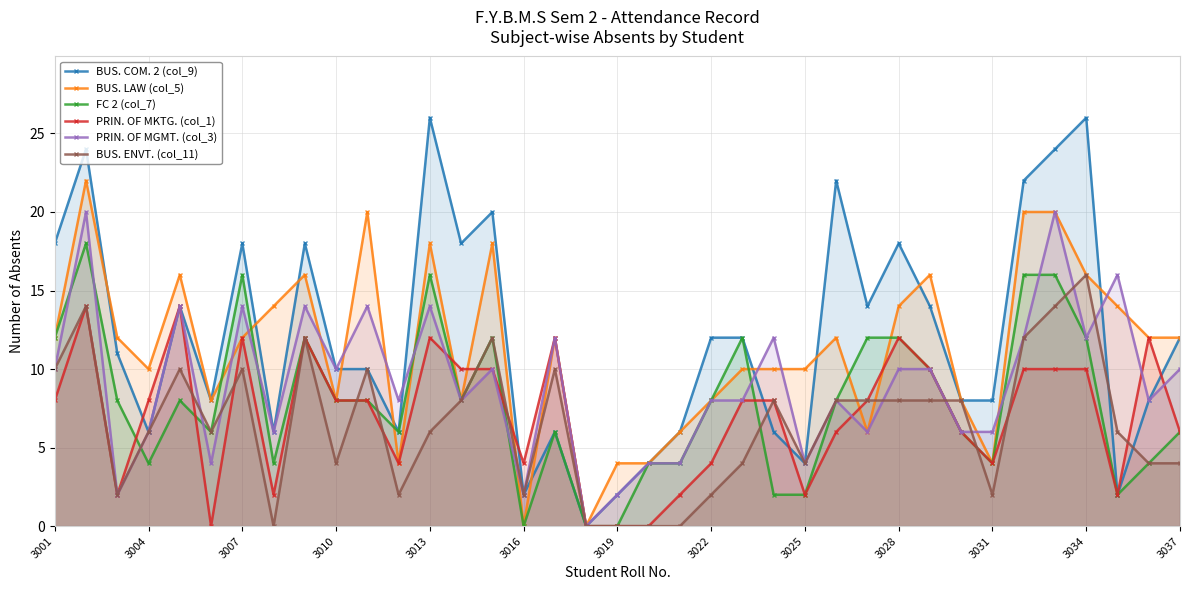

Which series has the widest spread of values?

BUS. COM. 2 (col_9)